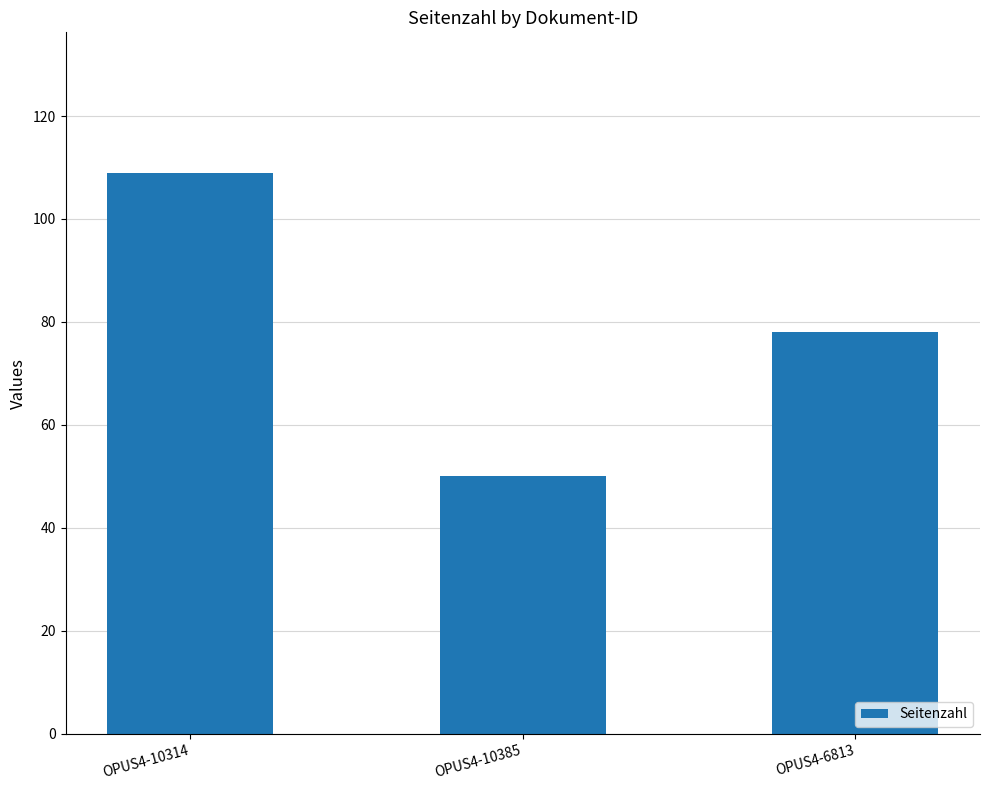

Reading right to left, list all the values displayed in this chart.

OPUS4-6813=78	OPUS4-10385=50	OPUS4-10314=109